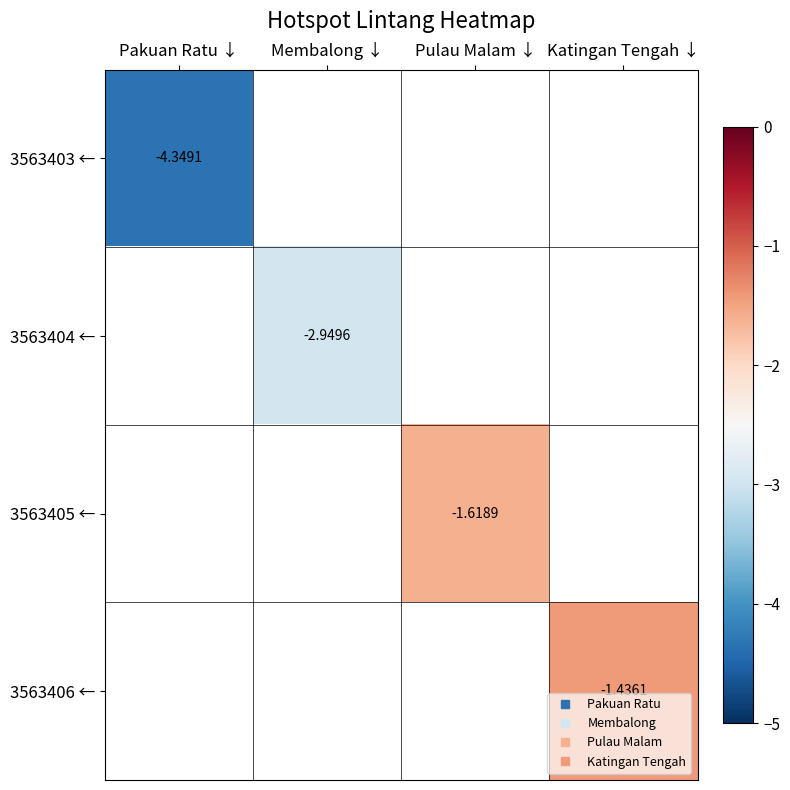

Rank the series by their maximum value, from lowest to highest.

3563403 ←, 3563404 ←, 3563405 ←, 3563406 ←